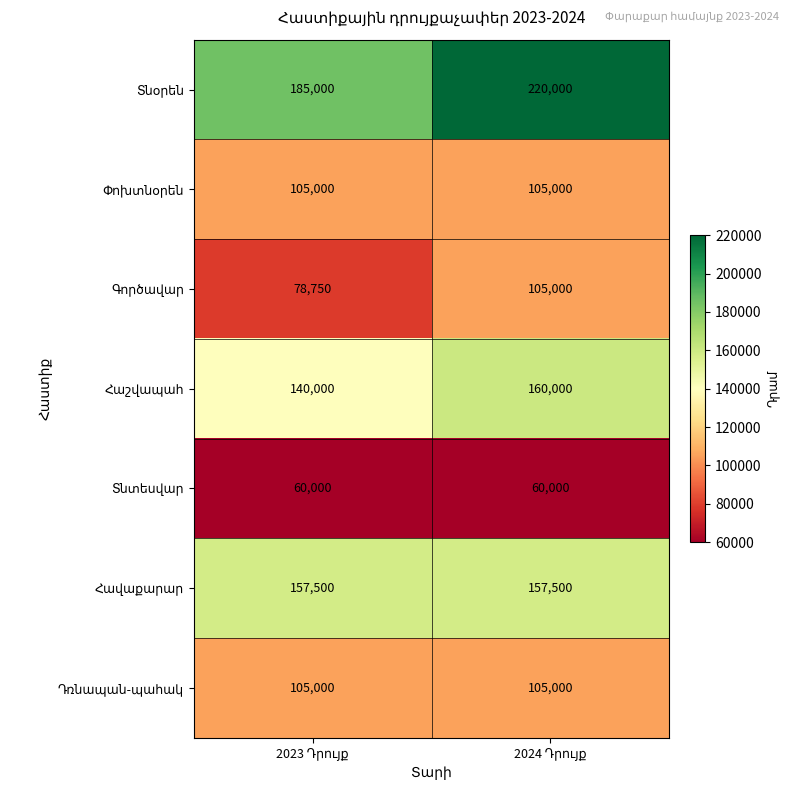

What is the maximum value shown in the chart?

220000